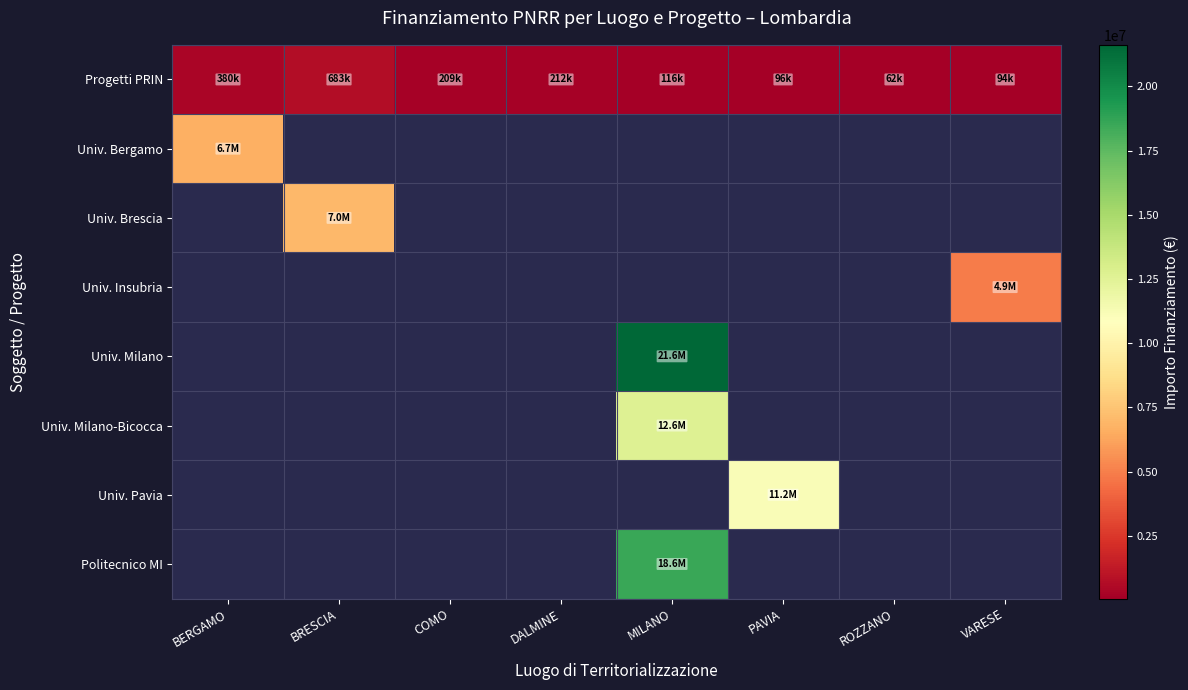

What value does the Progetti PRIN series have at BERGAMO?

379941.8